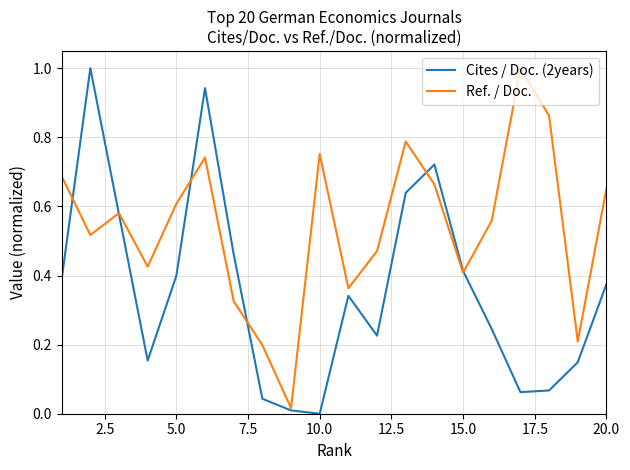

What is the greatest value displayed?

1.0